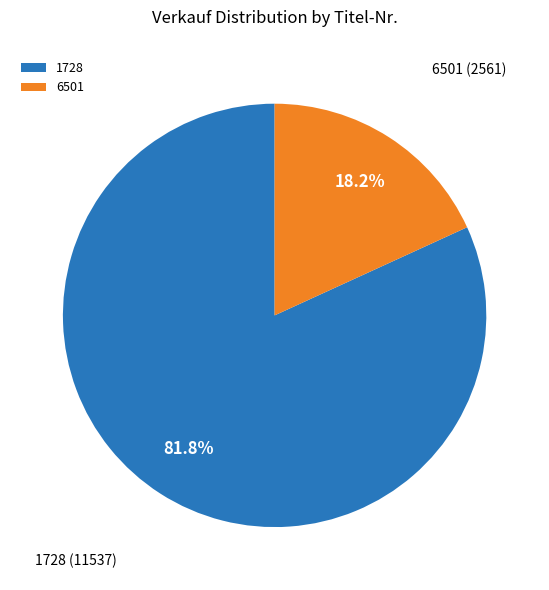

Between 6501 and 1728, which is larger?

1728